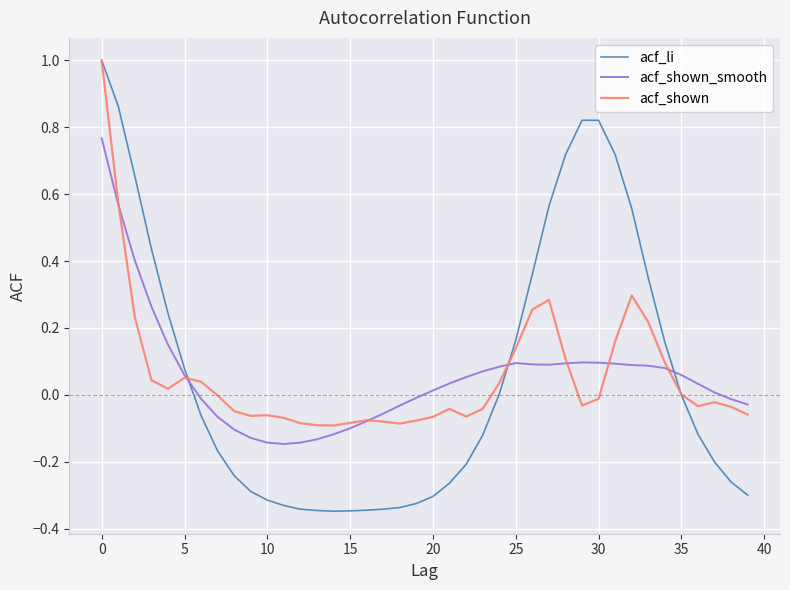

How many intersections are there between acf_shown_smooth and acf_li?

3